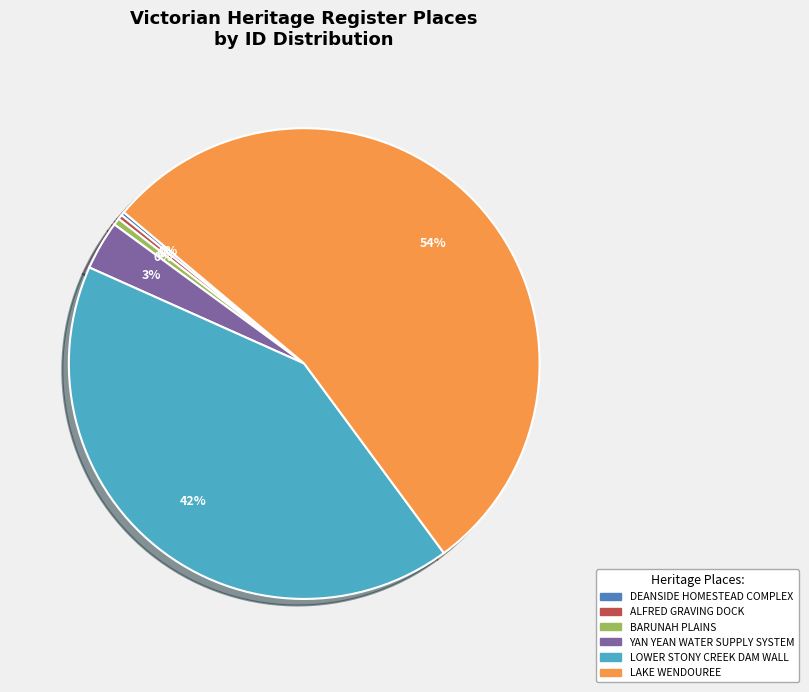

Do ALFRED GRAVING DOCK and LAKE WENDOUREE together represent more than half of the pie?

Yes